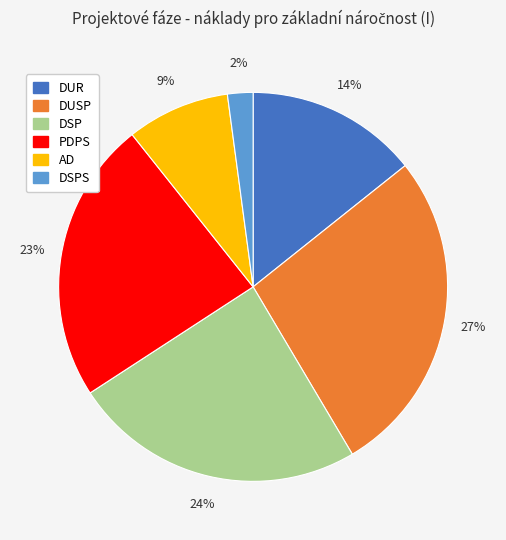

To the nearest percent, what is the difference between the largest and smallest slice percentages?

25%